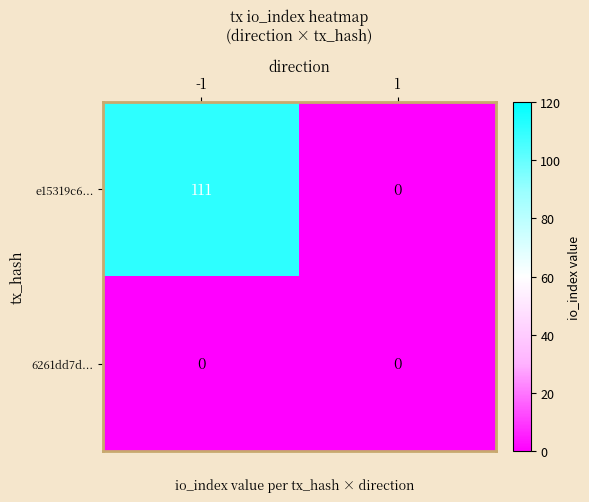

Rank the series by their maximum value, from highest to lowest.

e15319c6..., 6261dd7d...